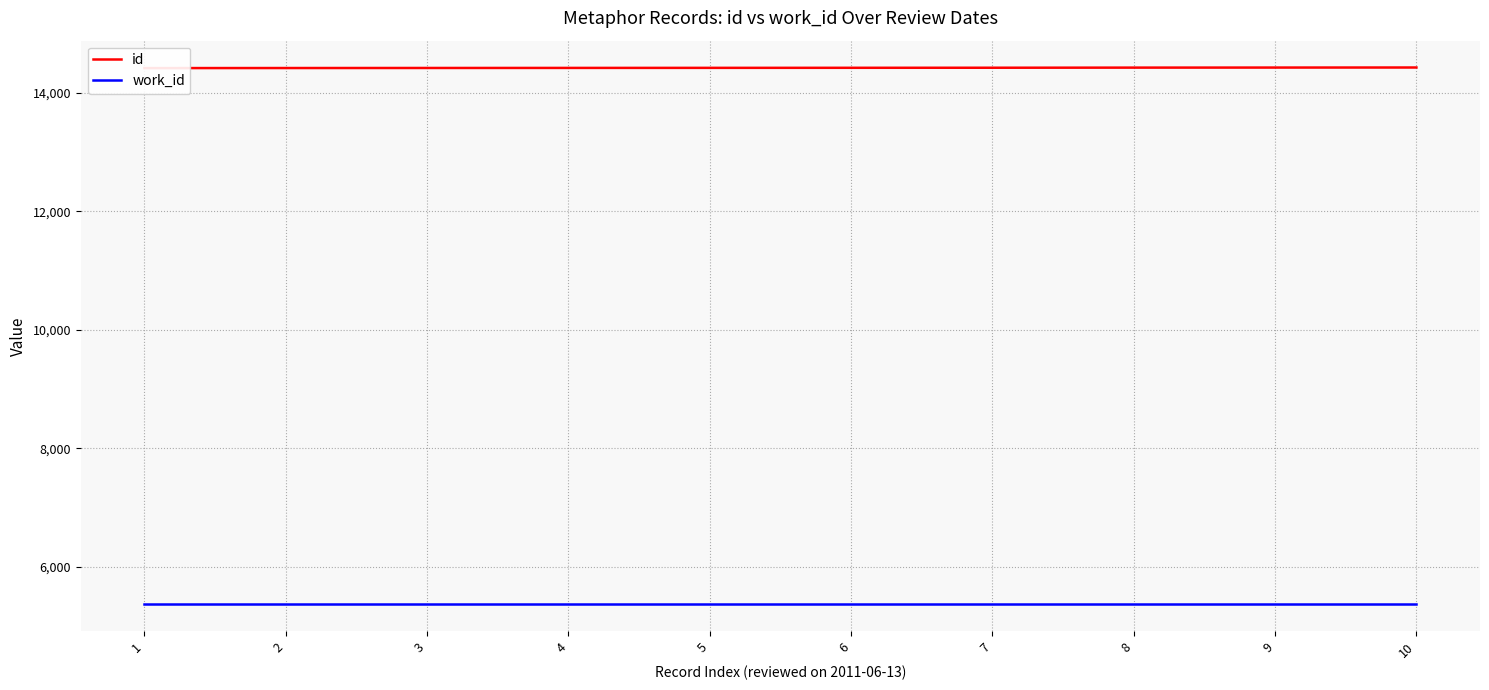

Which has a higher value, 5 or 10?

10